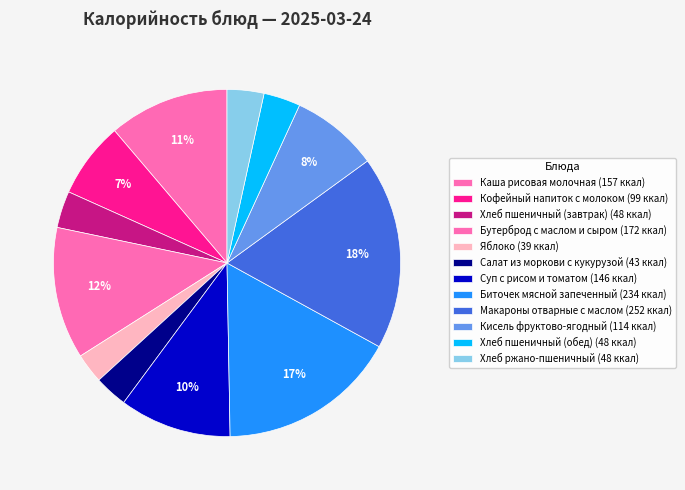

How many segments does this pie chart have?

12